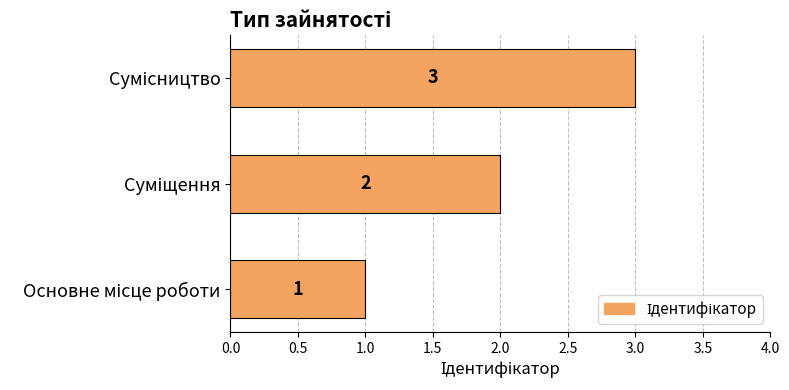

What is the maximum value shown in the chart?

3